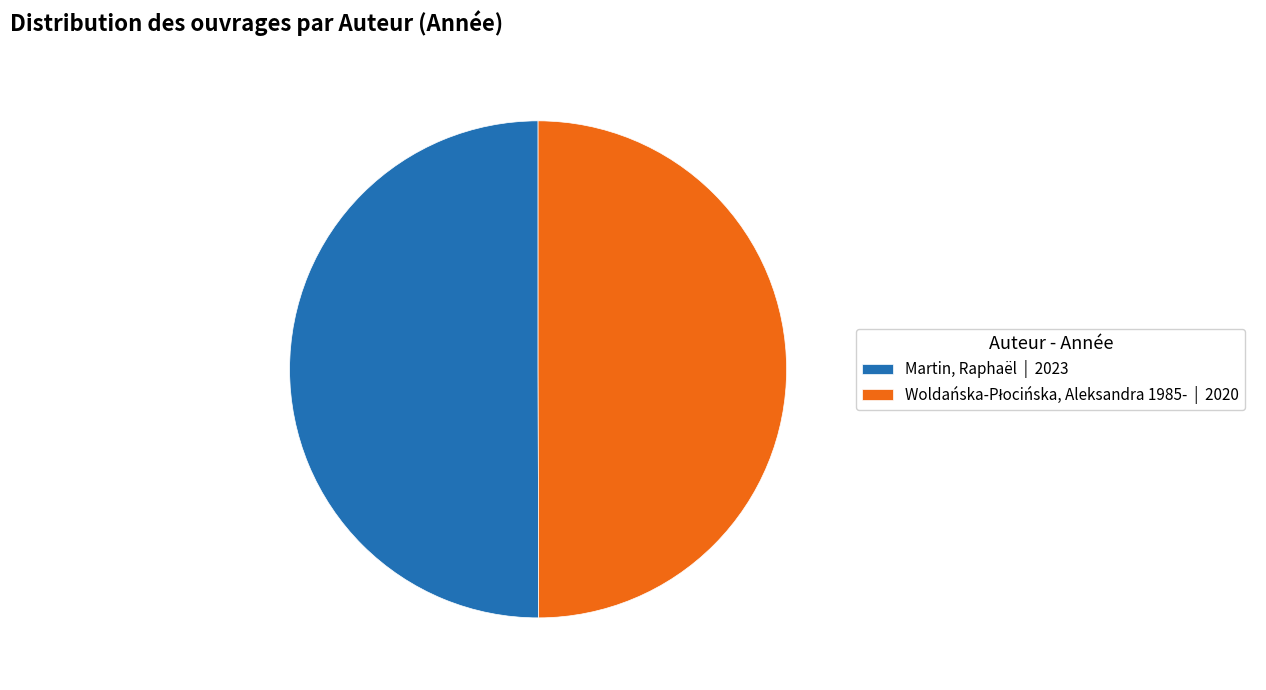

True or false: Martin, Raphaël | 2023 accounts for 41% of the total.

False